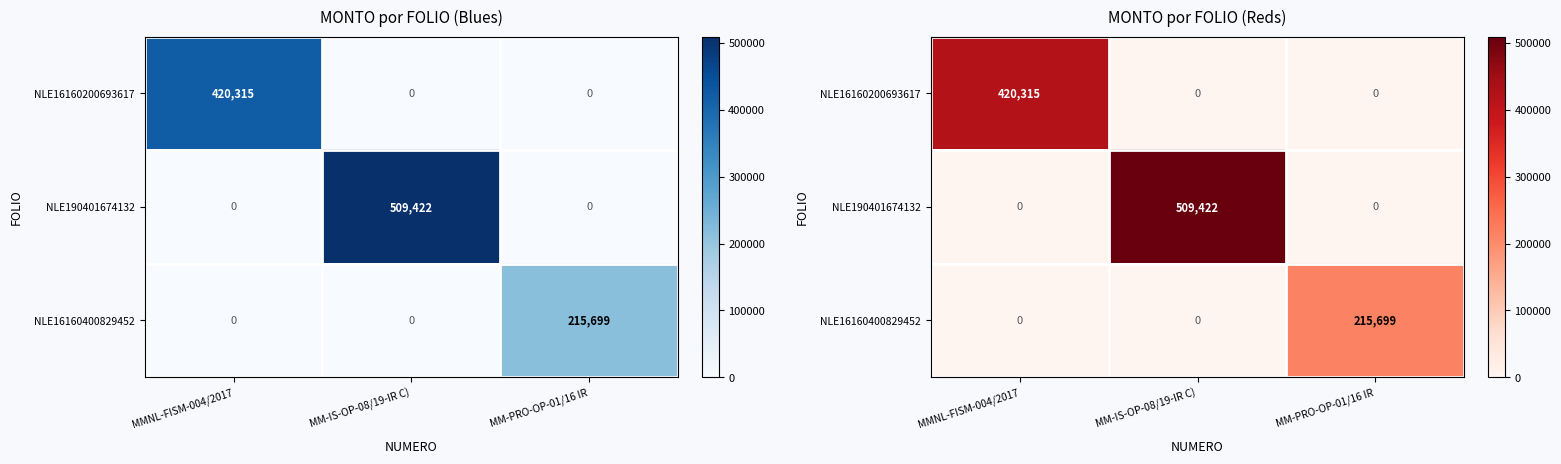

At which label does NLE190401674132 reach its minimum?

MMNL-FISM-004/2017